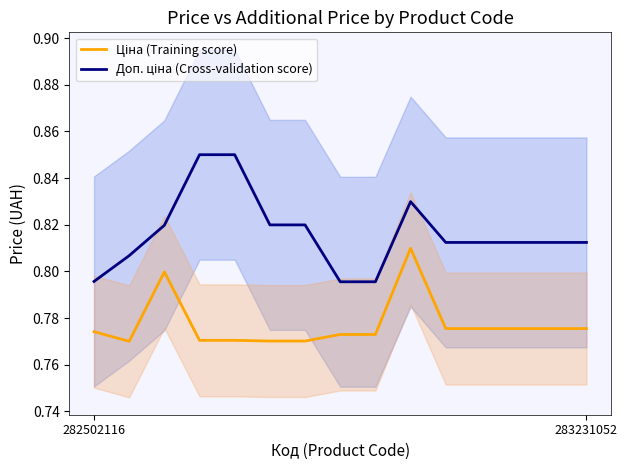

True or false: Ціна (Training score) and Доп. ціна (Cross-validation score) cross at least once.

False